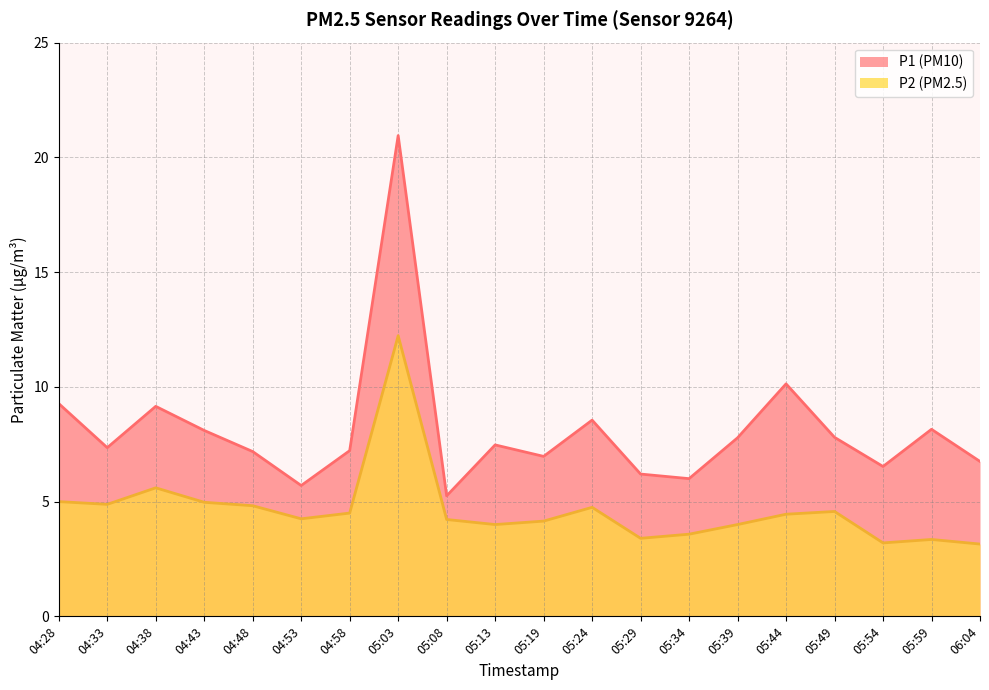

Which series has the widest spread of values?

P1 (PM10)